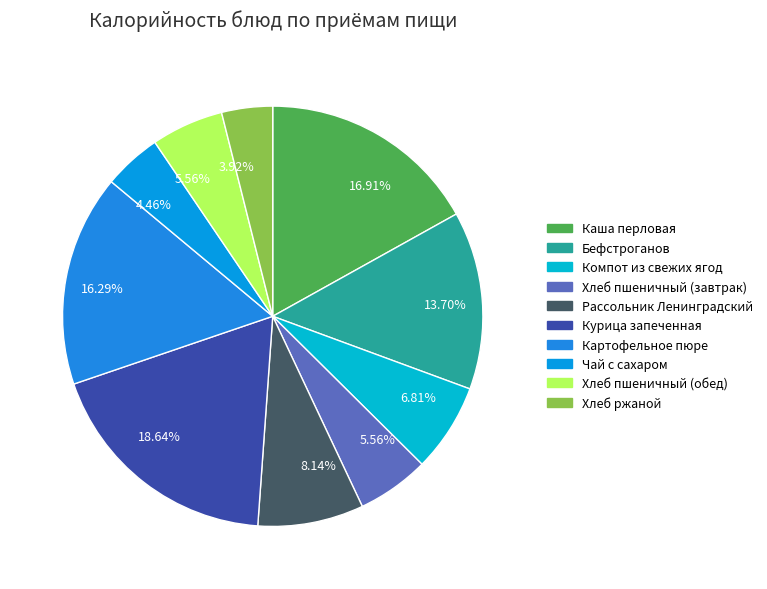

Which category has the smallest portion of the pie?

Хлеб ржаной